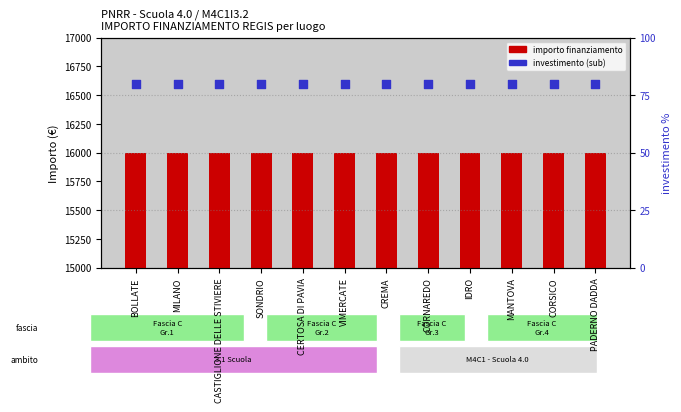

Which series reaches the minimum Y coordinate?

investimento (sub)